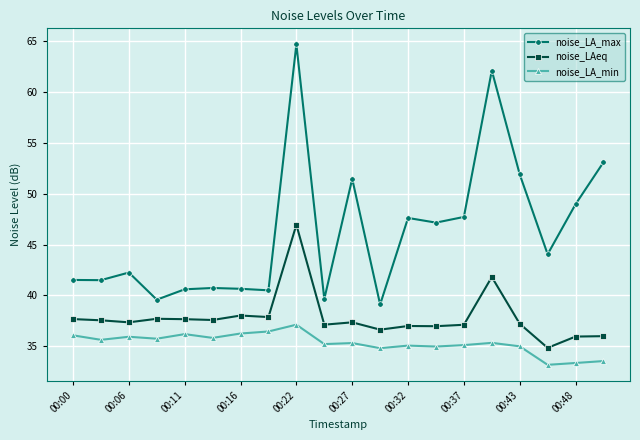

True or false: noise_LA_max and noise_LA_min cross at least once.

False